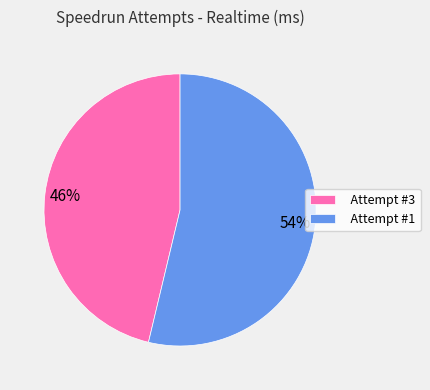

Is it true that Attempt #3 is 38% of the pie?

False